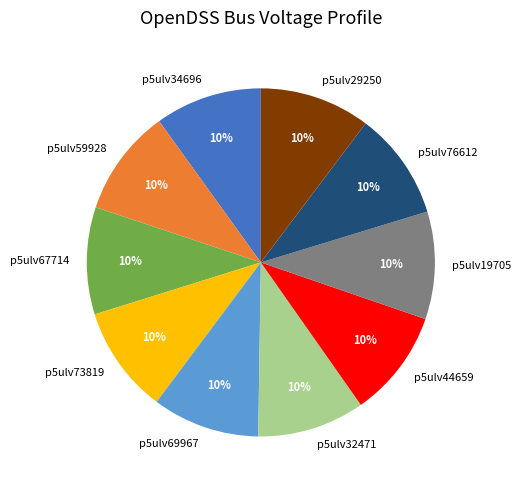

Does p5ulv44659 account for over 50% of the chart?

No